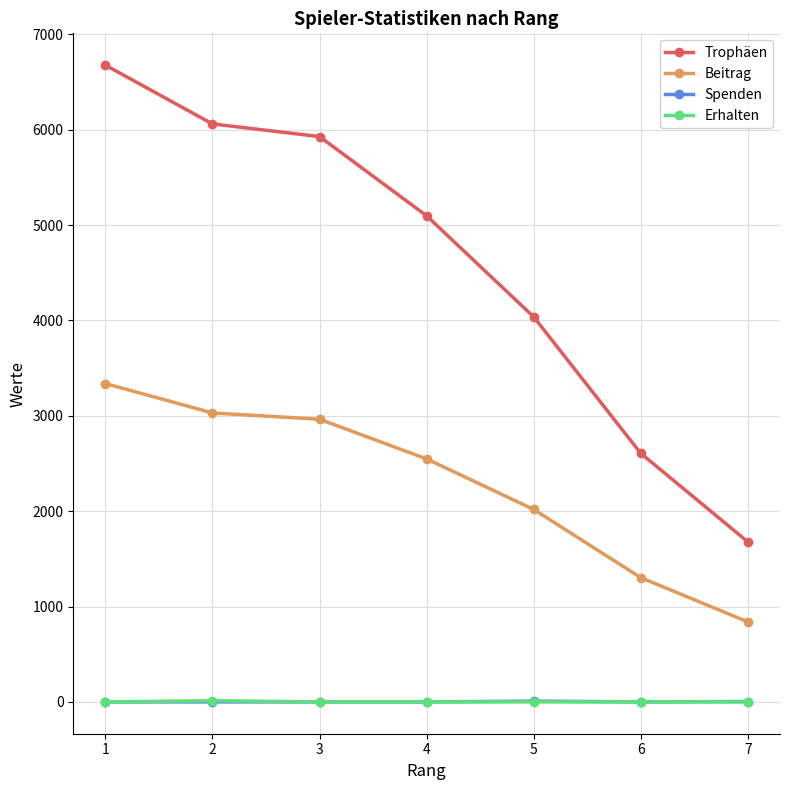

True or false: Trophäen has more than 2 points higher than both neighbors.

False